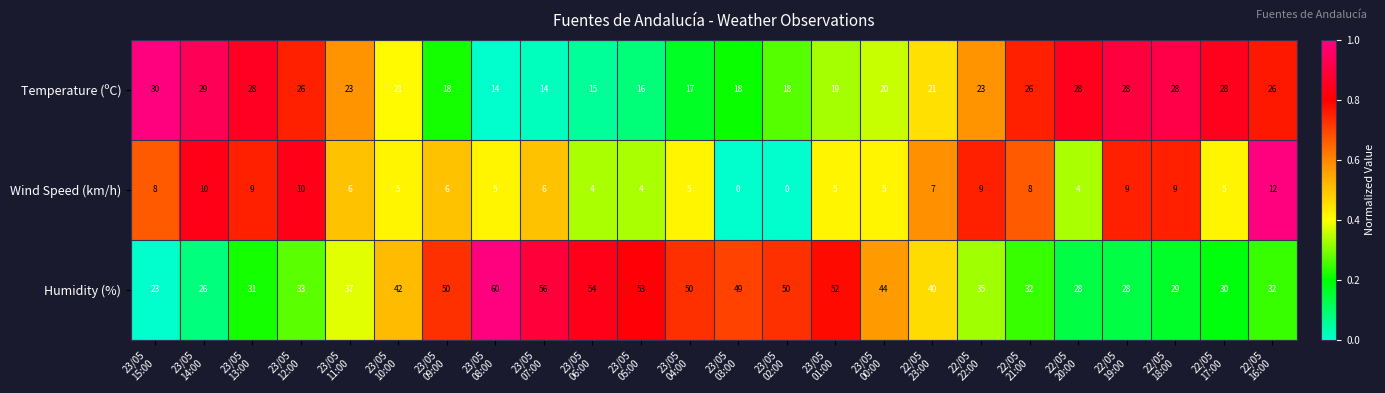

What is the lowest value of the Temperature (ºC) series?

14